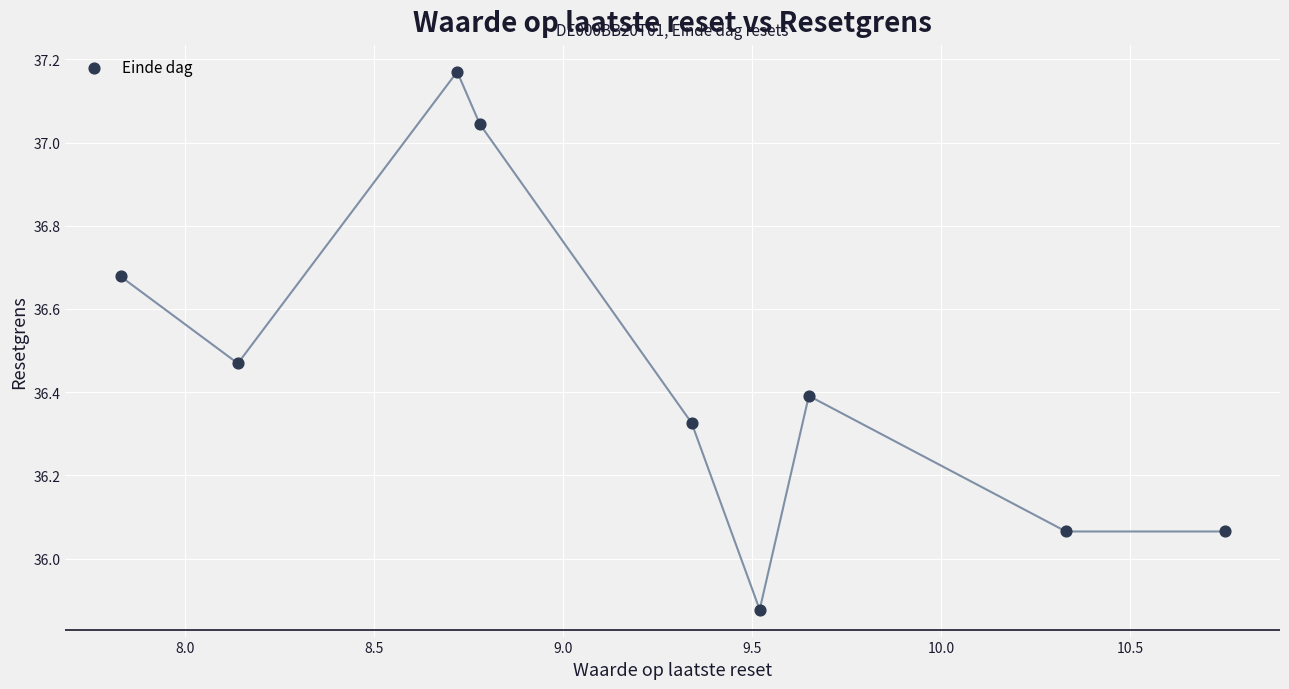

What is the average X value?

9.2